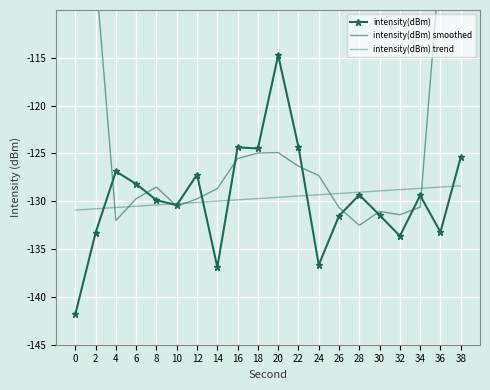

True or false: intensity(dBm) has more than 2 points higher than both neighbors.

True